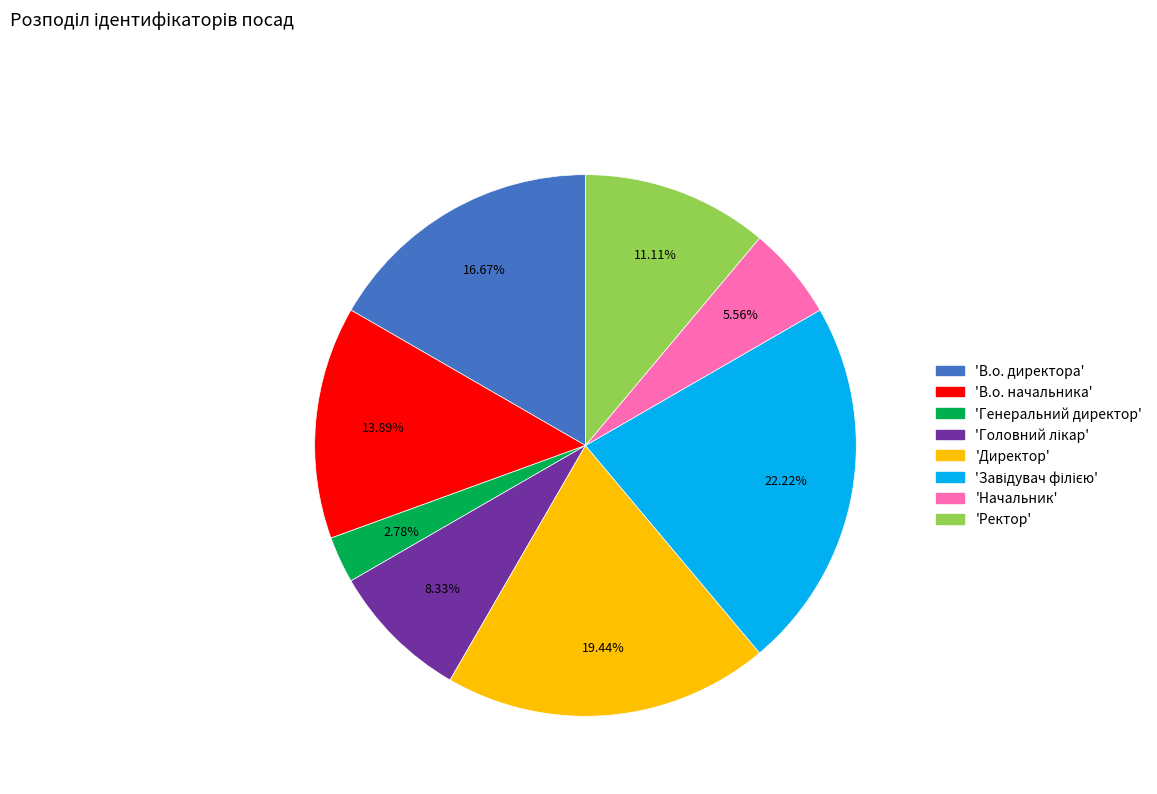

Is there any slice that represents more than half of the pie?

No